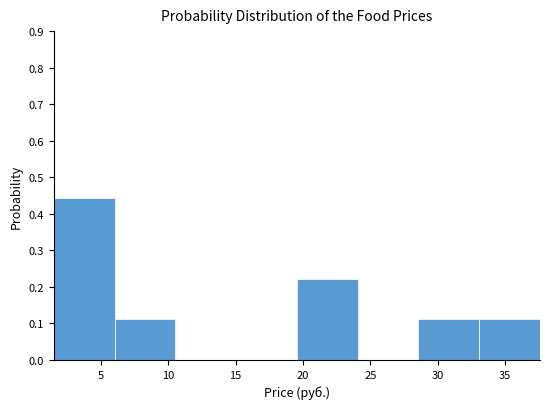

How tall is the bar that spans 1.5 to 6.0 on the x-axis? Neither the bar edges nor the heights are printed on the chart, so give them approximately, as read against the axes.

0.44